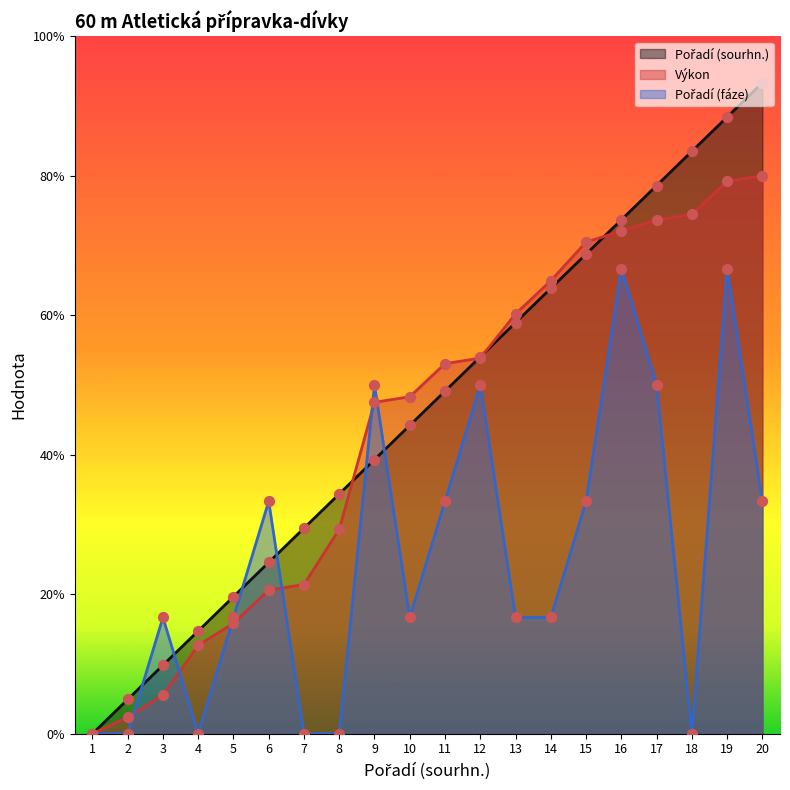

Which series reaches the maximum Y coordinate?

Pořadí (sourhn.)